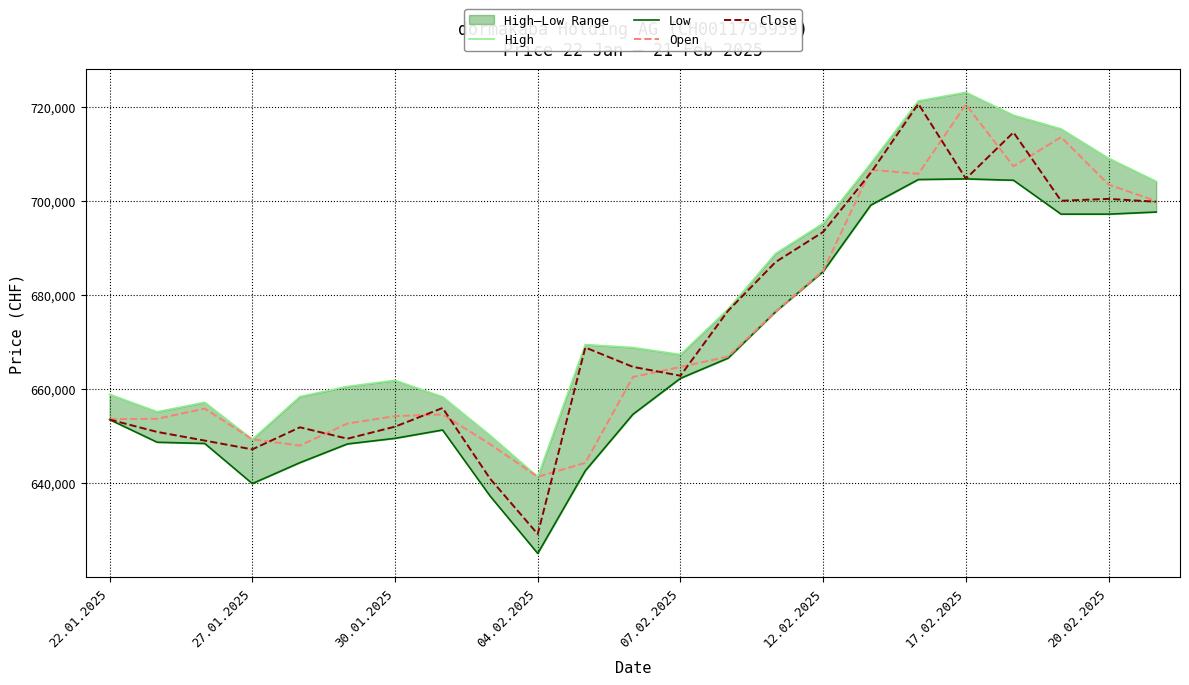

What value does the Close series have at 22.01.2025, to the nearest 50?

653500